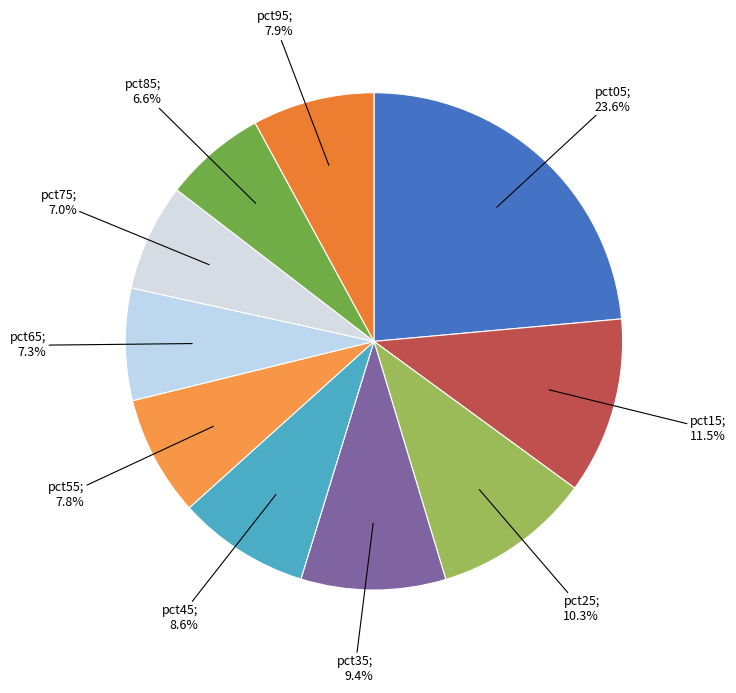

Is there any slice that represents more than half of the pie?

No